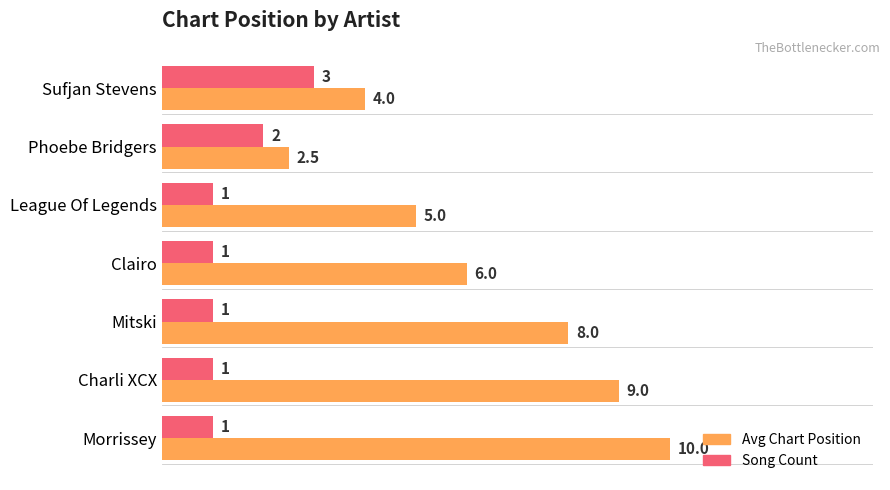

Count the number of data series in this chart.

2